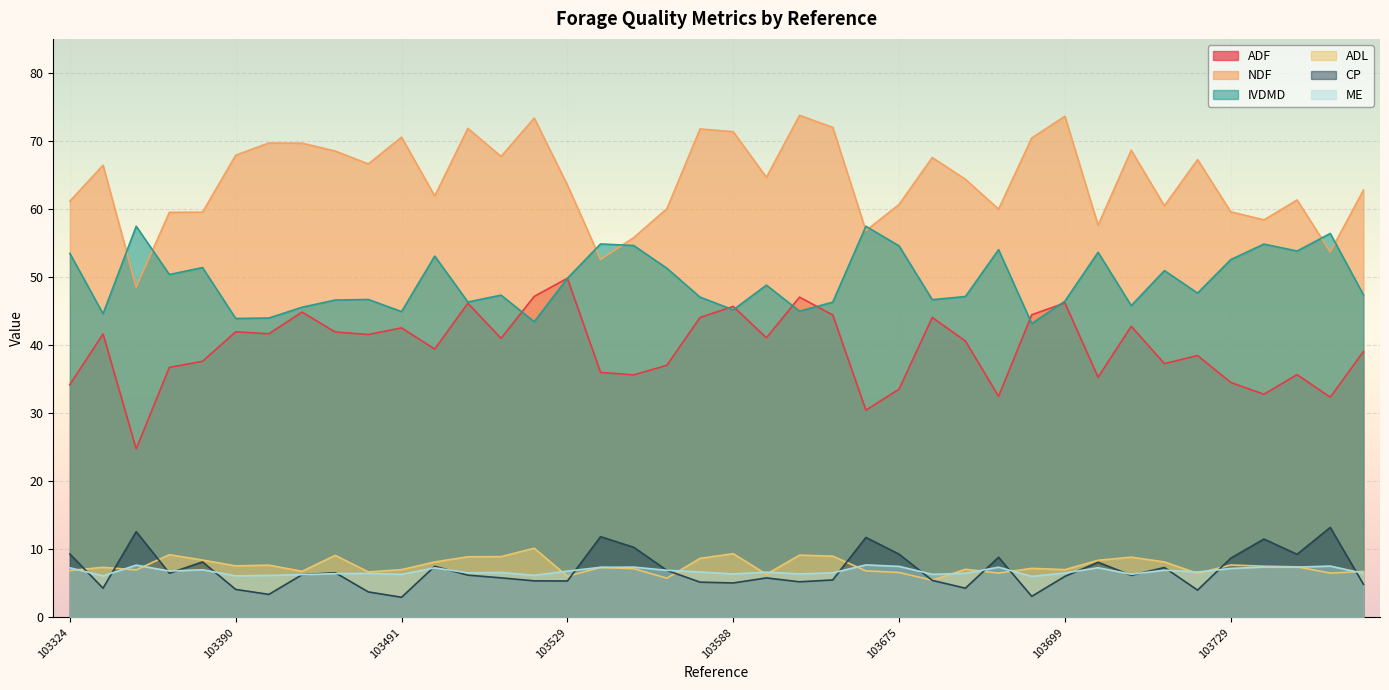

Which series has the widest spread of values?

NDF